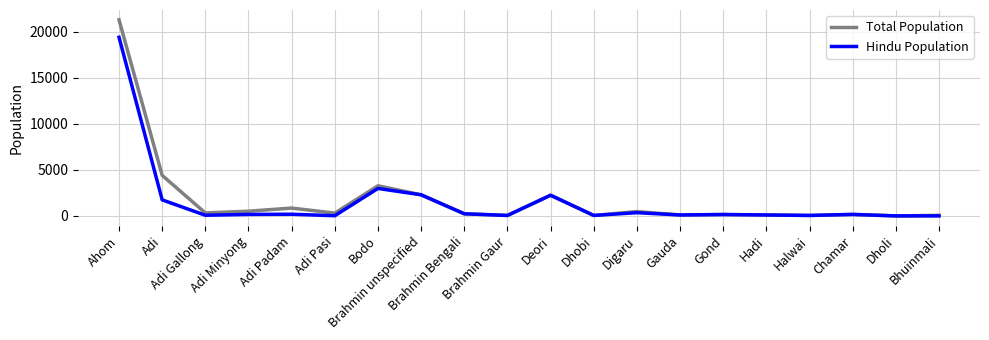

What is the maximum value shown in the chart?

21300